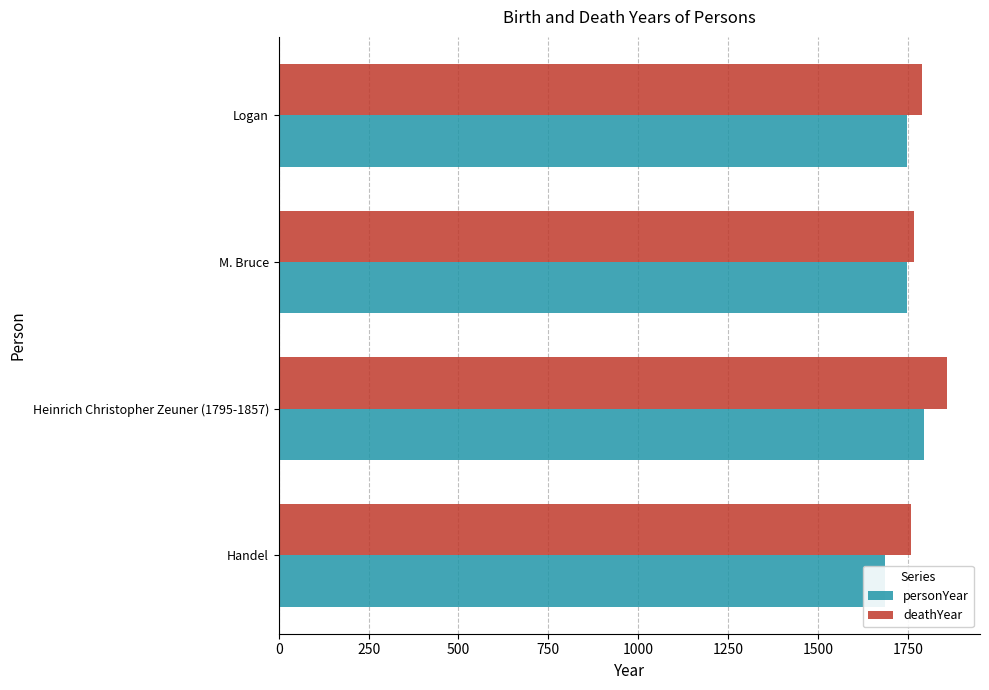

What is the minimum value shown in the chart?

1685